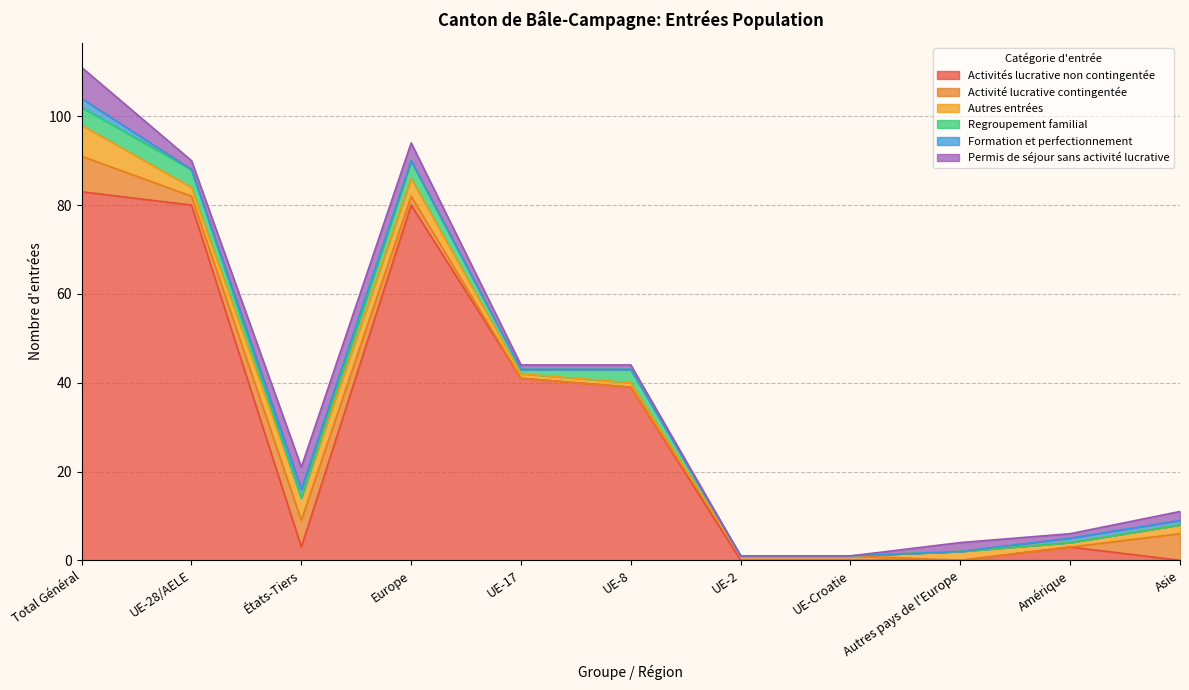

Does the chart have visible grid lines?

Yes